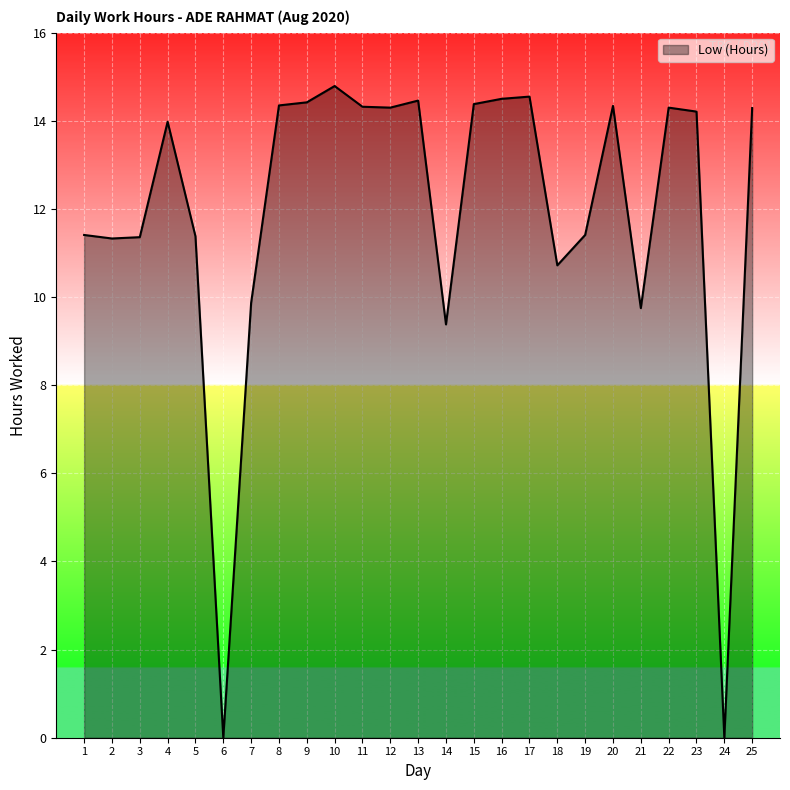

The chart shows a value of 8.3 at 20. True or false?

False